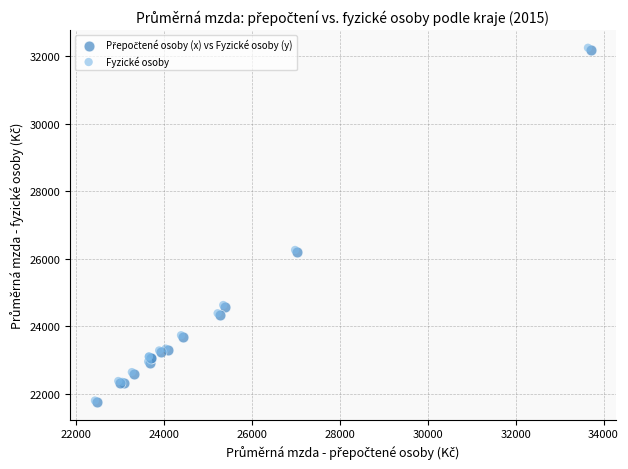

Which series has the widest spread of Y values?

Fyzické osoby